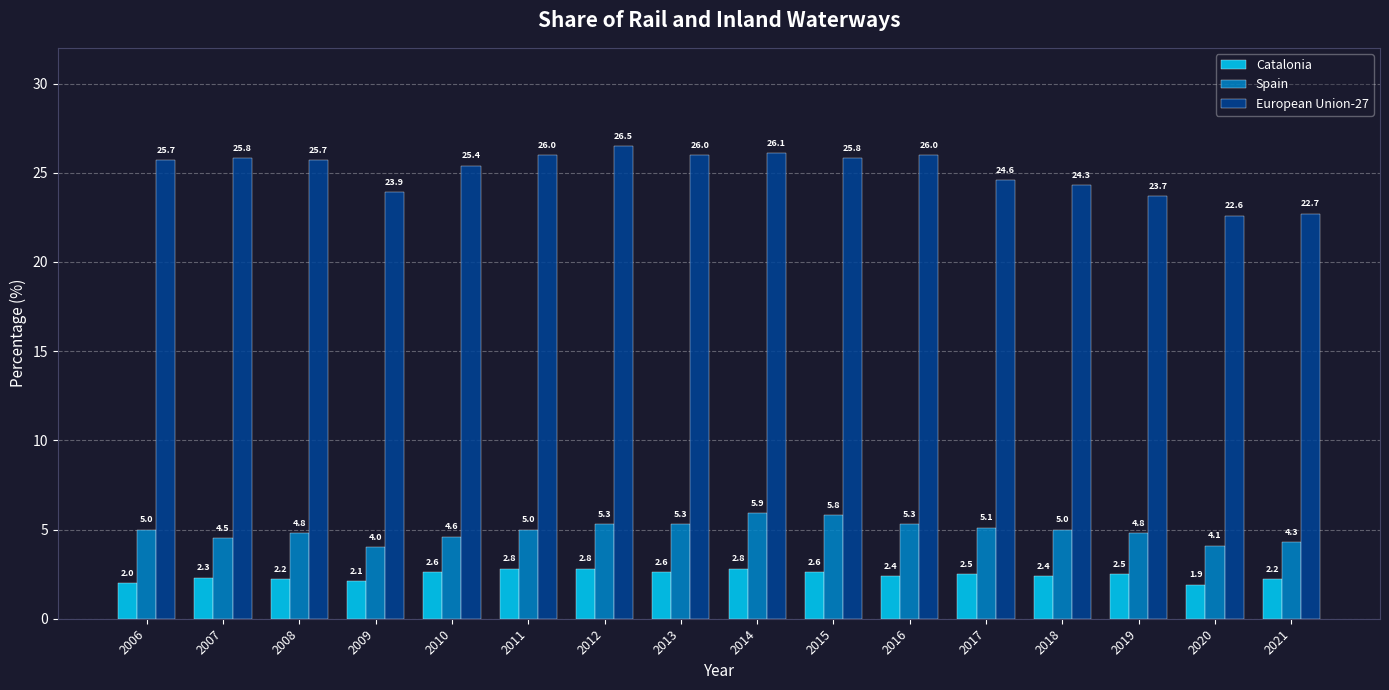

Is it true that Catalonia equals 2.5 at 2019?

True